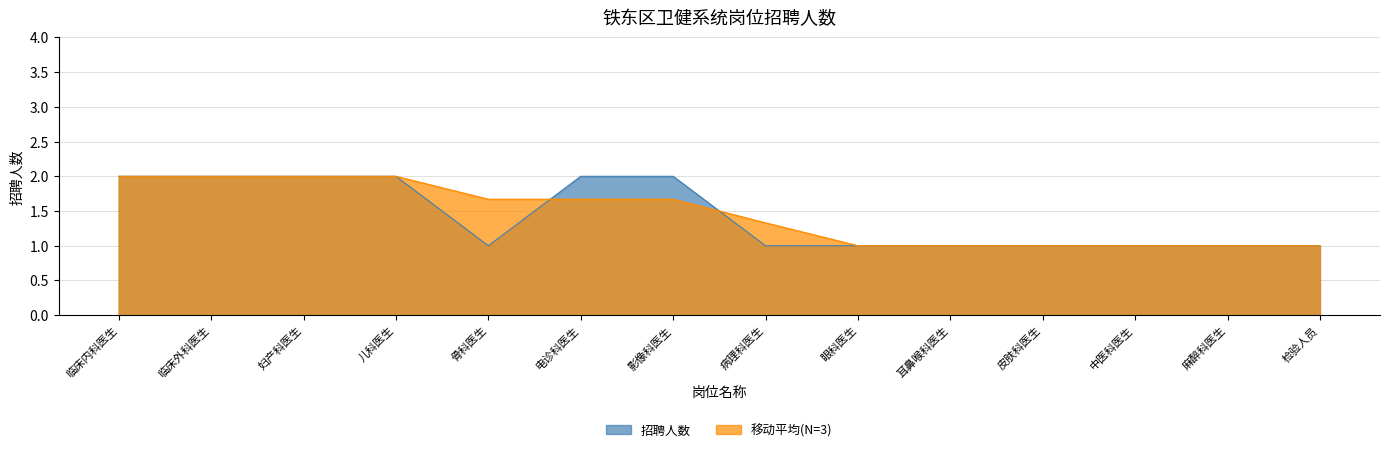

True or false: 移动平均(N=3) has more than 0 interior local peaks.

False